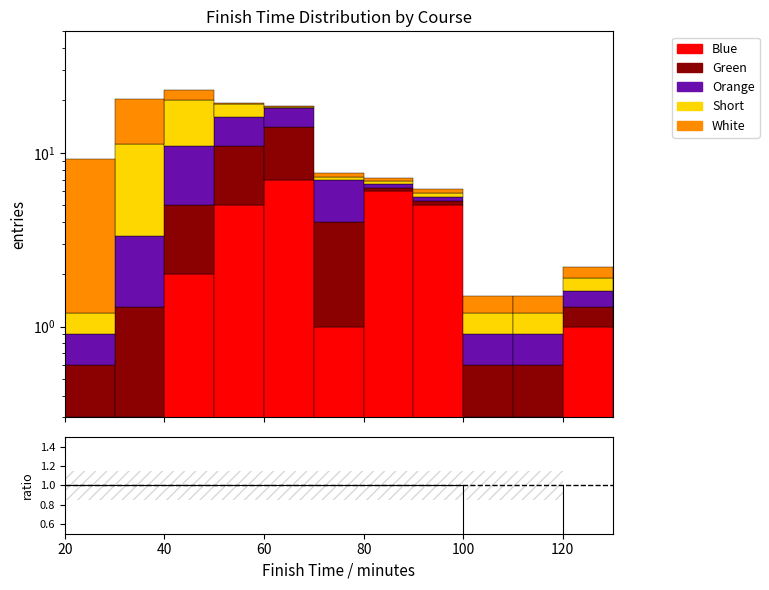

Which has a higher value, 7 or 100?

100